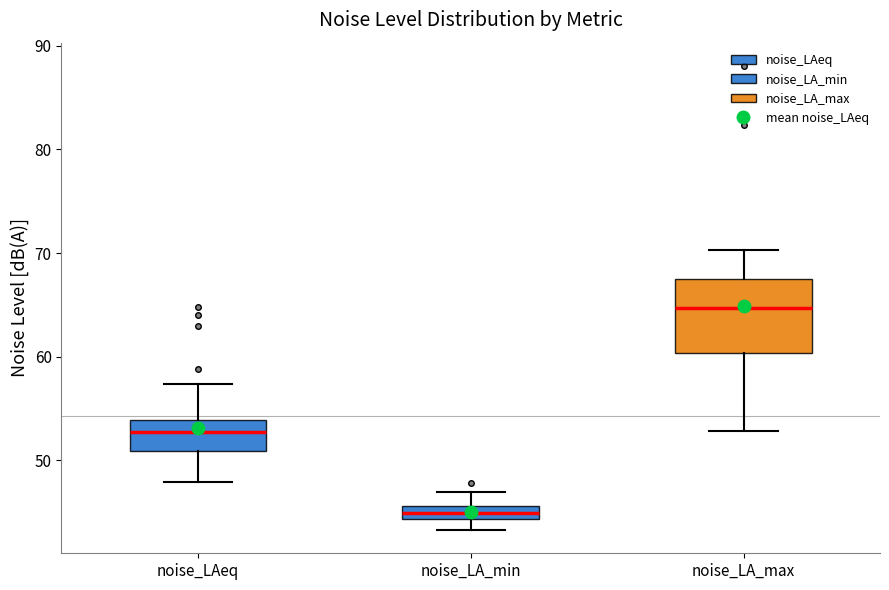

Where does the upper whisker of the box for noise_LA_min end on the y-axis? The values are not printed on the chart, so give them approximately, as read against the axis.

47